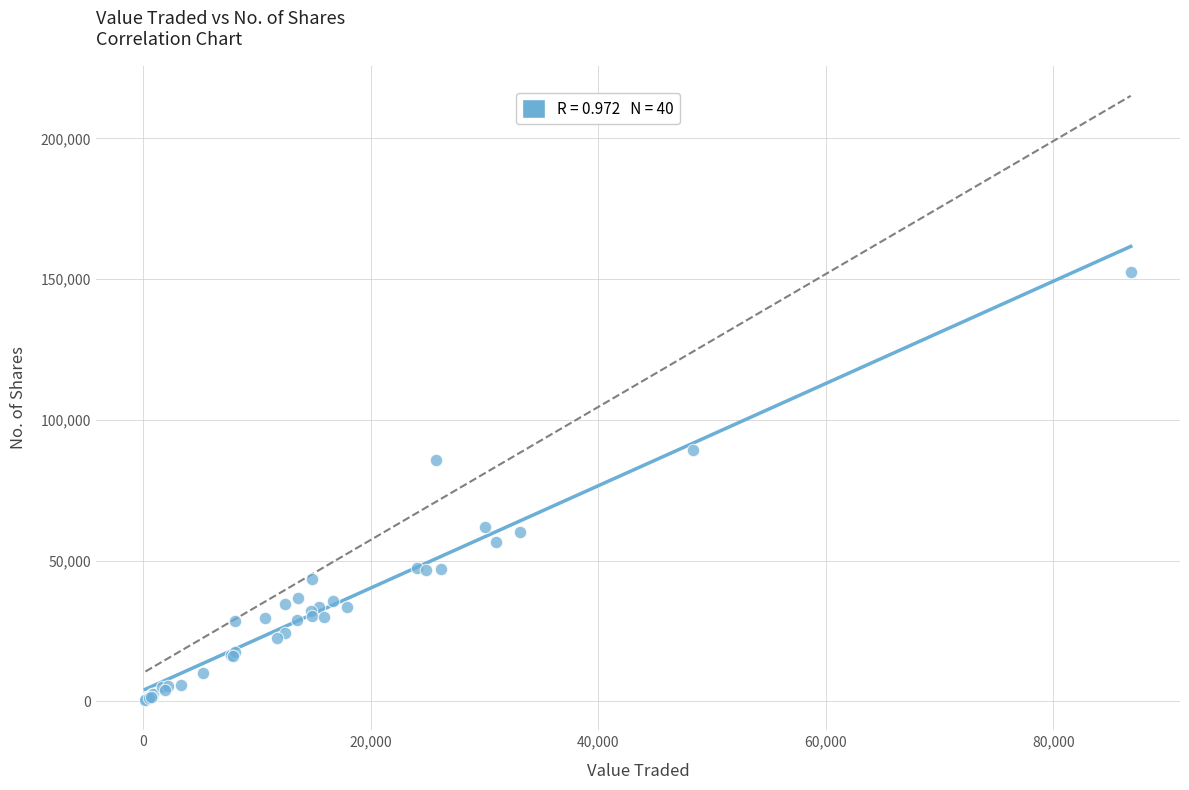

What Y value in the scatter plot is closest to 76475?

85880